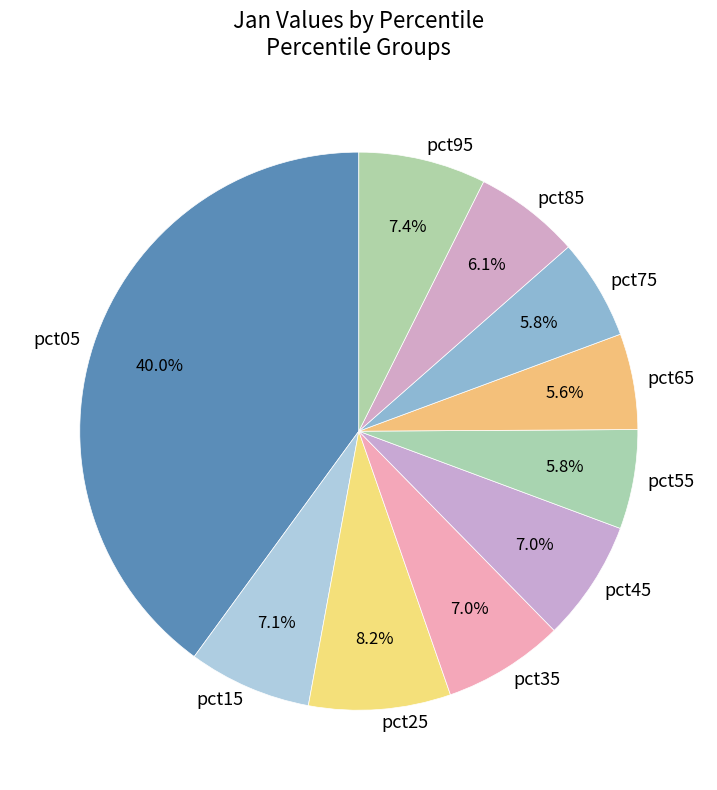

What portion of the pie excludes pct35?

93.0%